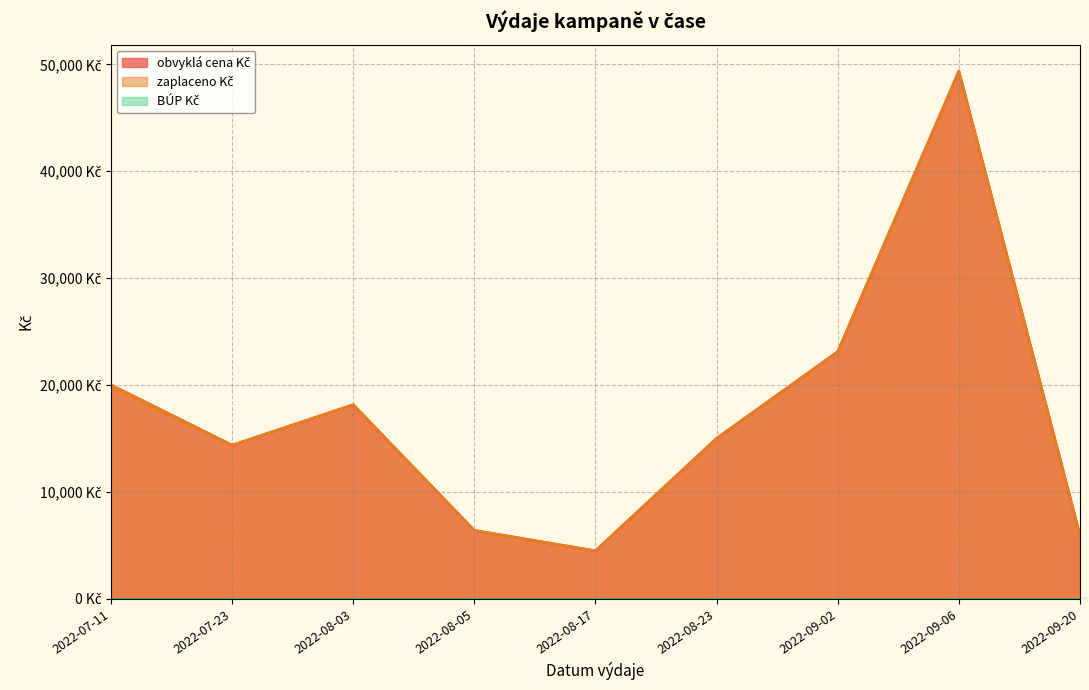

True or false: zaplaceno Kč and obvyklá cena Kč cross at least once.

False